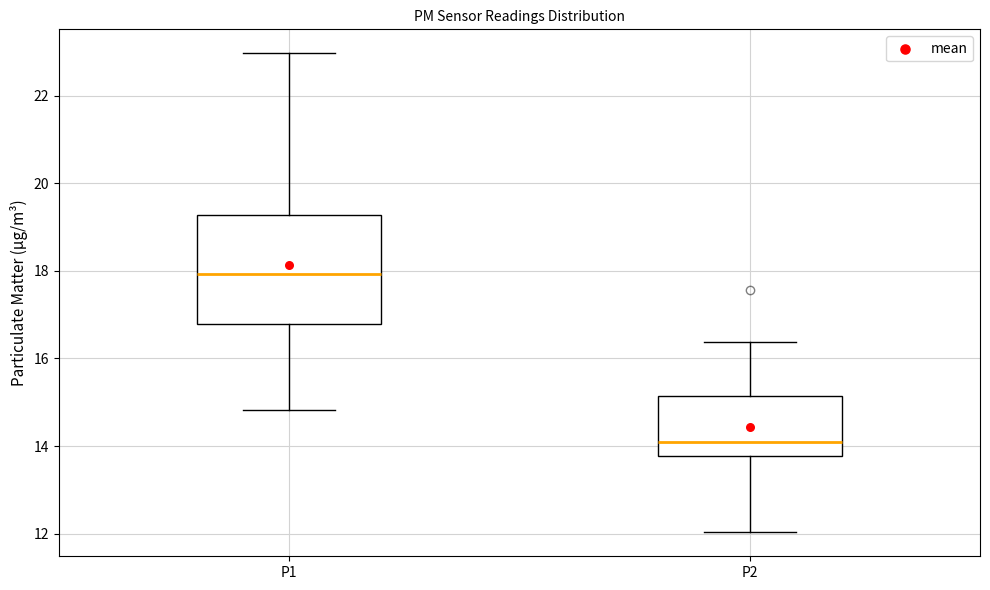

Reading left to right, read every box against the y-axis: the position of its median line, the range the box covers, and the ends of its whiskers. The values are not printed on the chart, so give them approximately, as read against the axis.

P1: median 18.0, box 16.8 to 19.2, whiskers 14.8 to 23.0
P2: median 14.0, box 13.8 to 15.2, whiskers 12.0 to 16.4